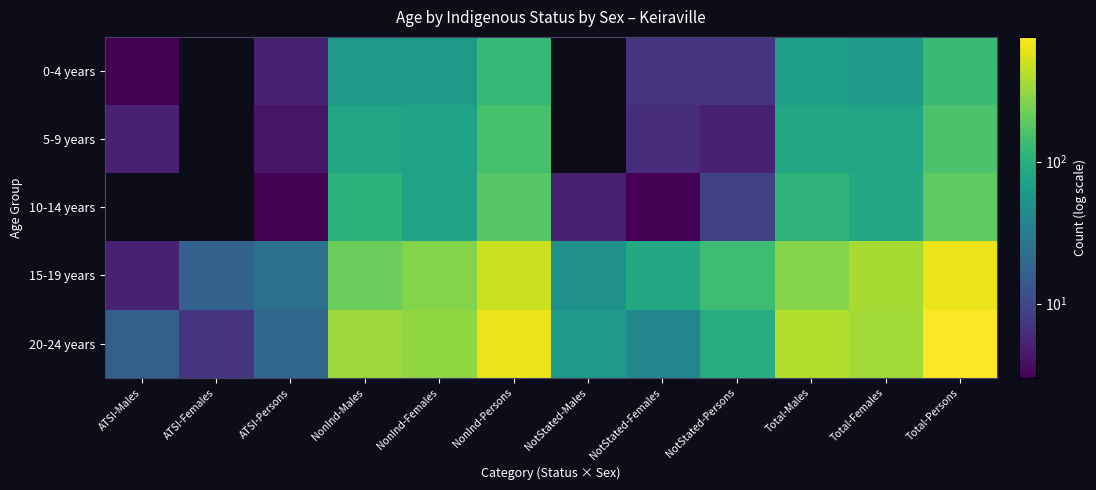

Which label corresponds to the smallest value in the chart?

ATSI-Males